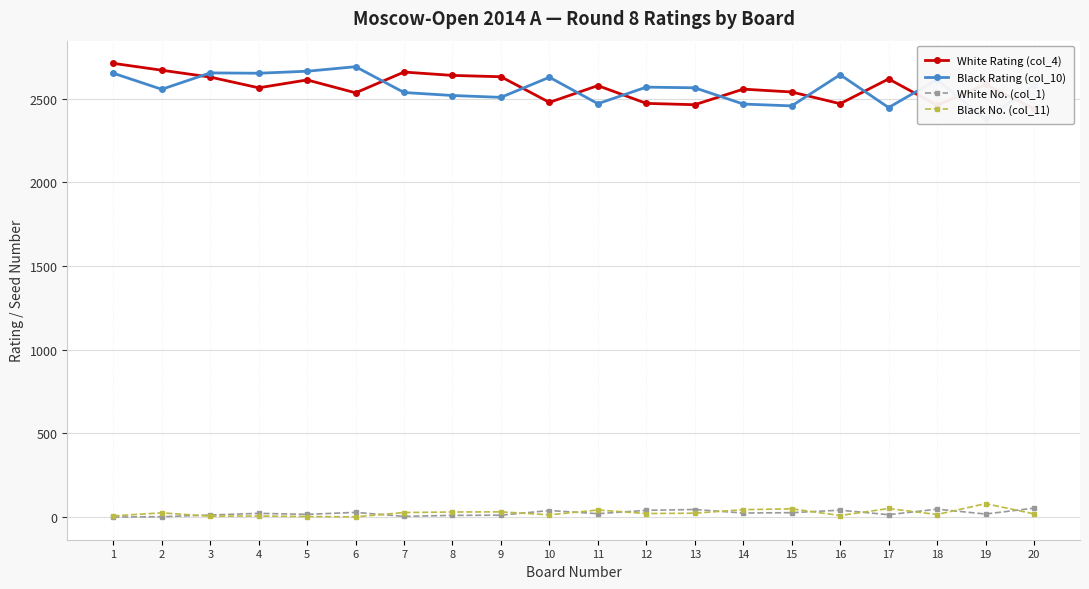

What is the difference between the maximum and minimum values in the Black Rating (col_10) series?

315